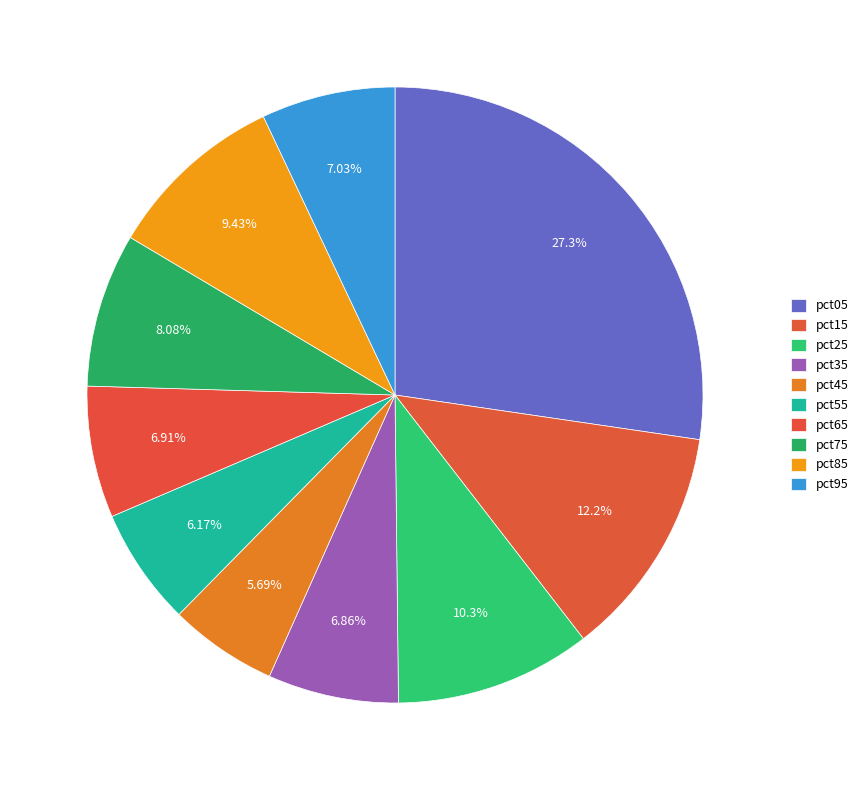

The pct35 slice represents 19% of the pie. True or false?

False